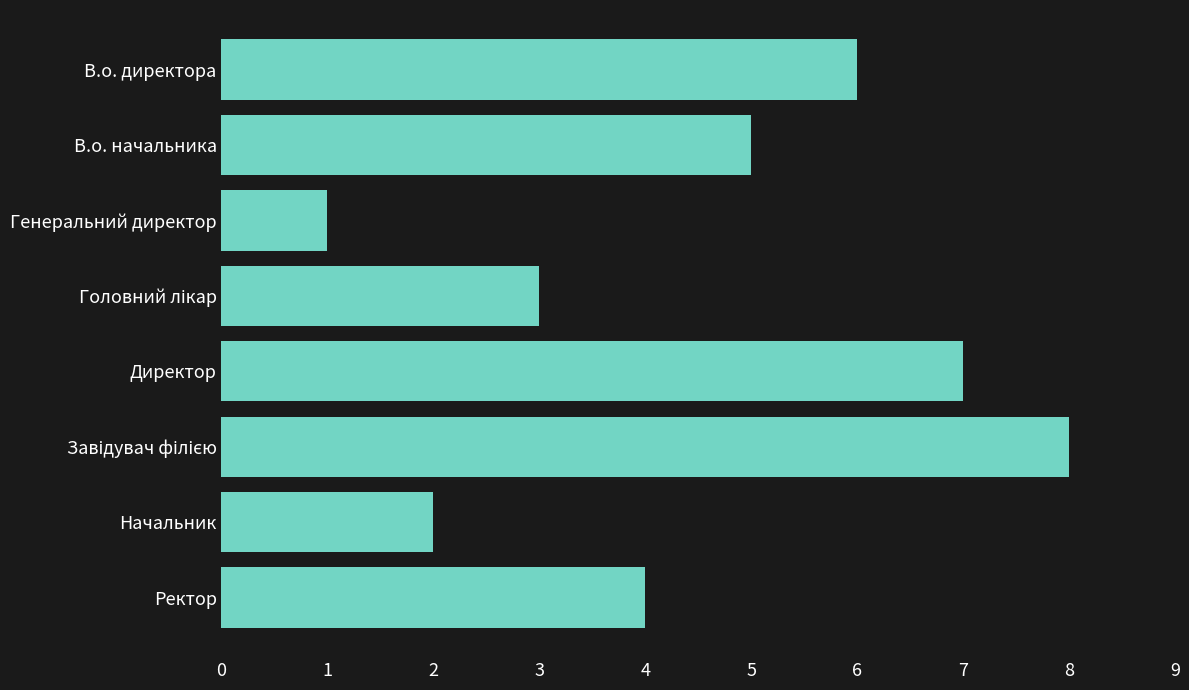

Is it true that the value at В.о. директора is 8?

False